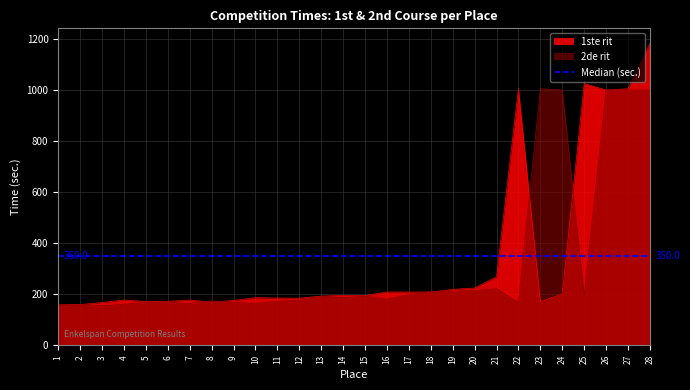

Which has a higher value, 22 or 6?

22